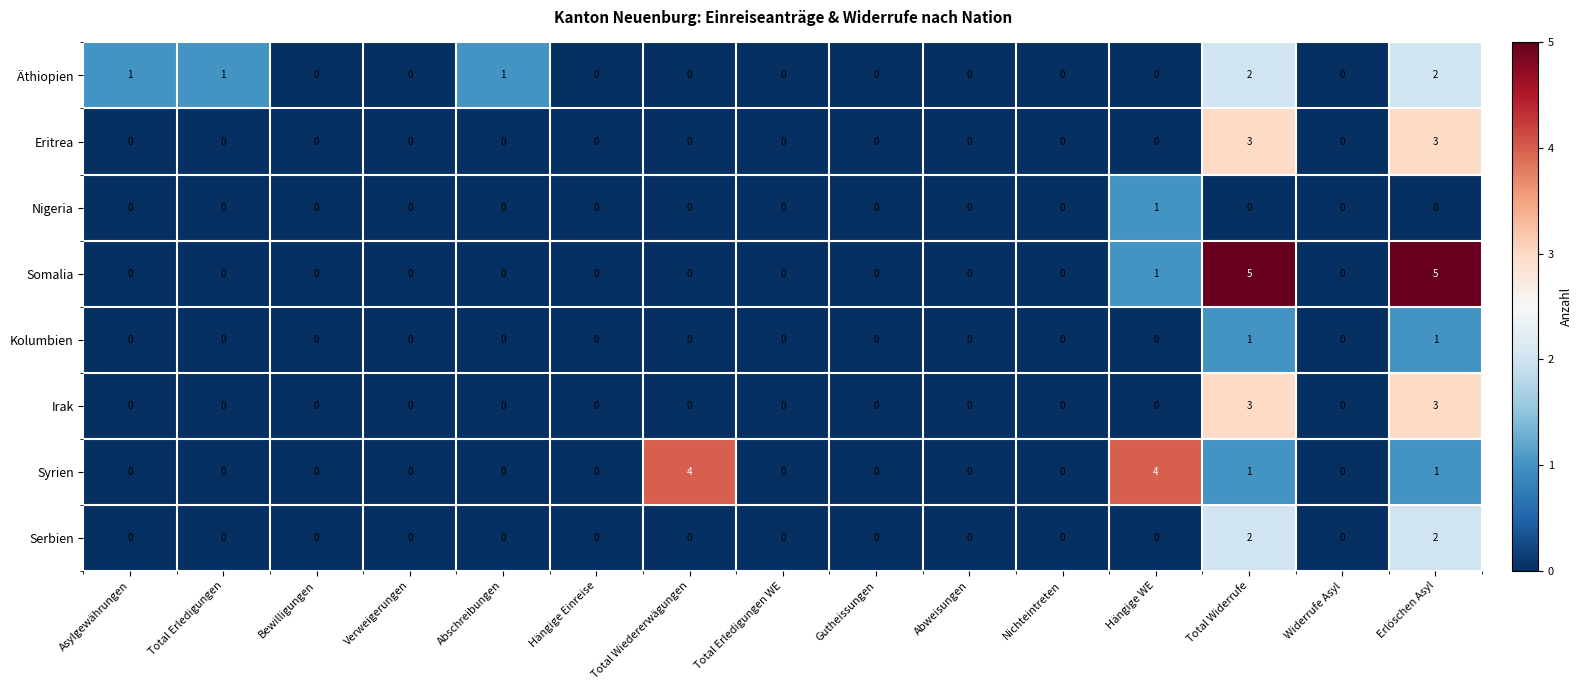

True or false: Nigeria has a value of 1 at Total Erledigungen.

False